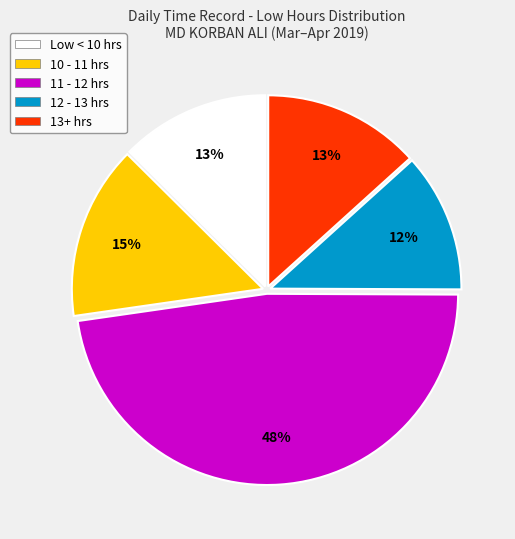

Which has a higher value, 11 - 12 hrs or 10 - 11 hrs?

11 - 12 hrs